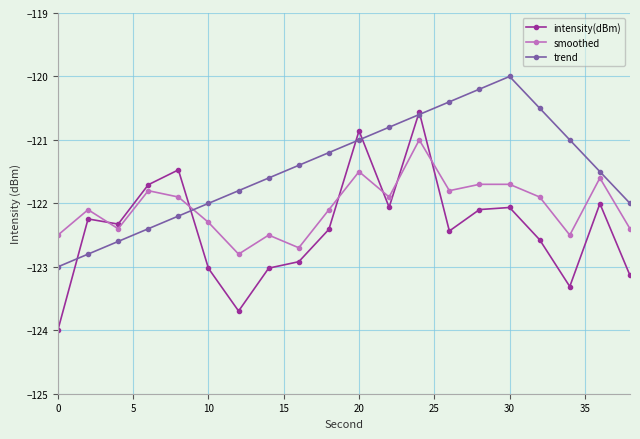

Which series has the largest total across all categories?

trend